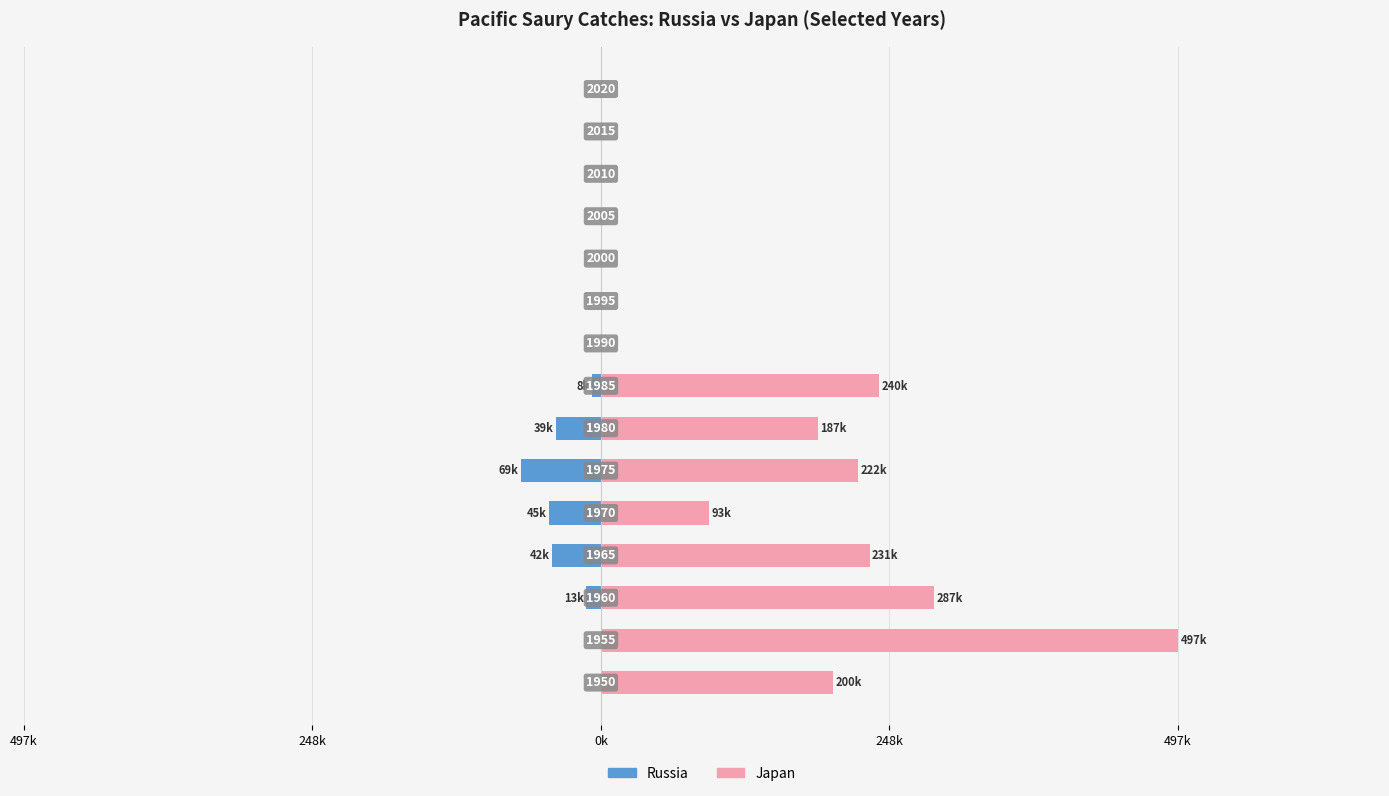

Are the bars grouped side by side (vs. stacked)?

Yes